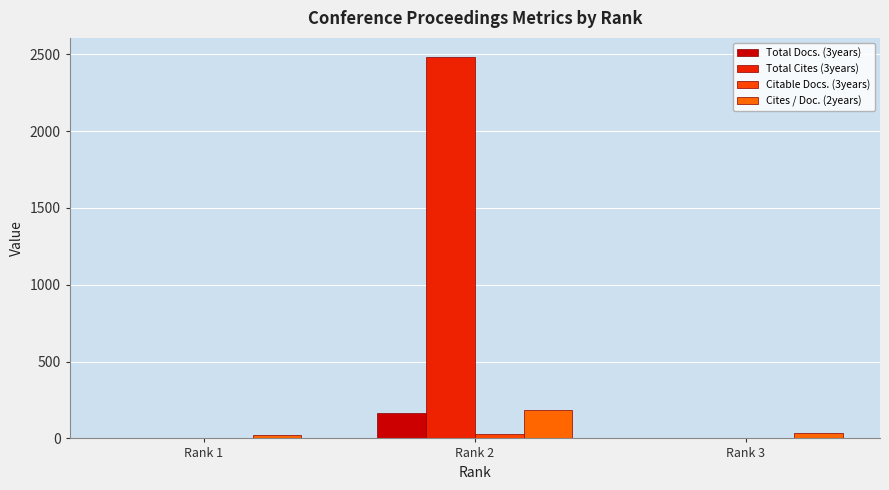

Reading left to right, transcribe all the data shown in this chart.

Total Docs. (3years): Rank 1=0	Rank 2=167	Rank 3=0
Total Cites (3years): Rank 1=0	Rank 2=2483	Rank 3=0
Citable Docs. (3years): Rank 1=4	Rank 2=30	Rank 3=1
Cites / Doc. (2years): Rank 1=21	Rank 2=184	Rank 3=36